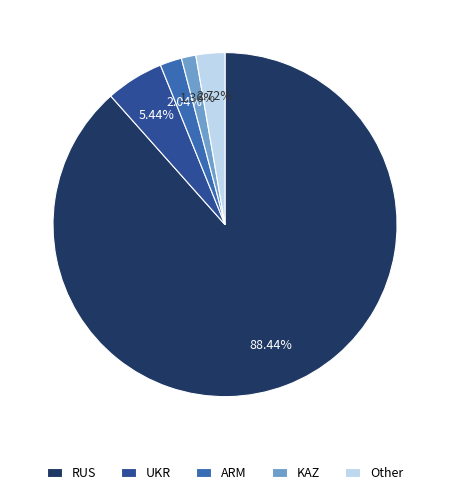

Rank the categories by value from highest to lowest.

RUS, UKR, Other, ARM, KAZ